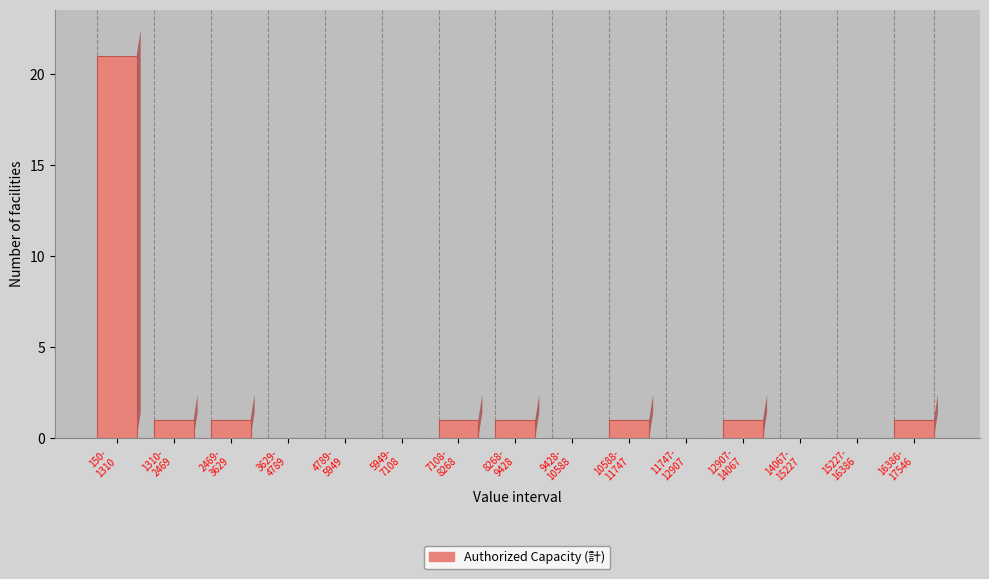

What is the maximum value shown in the chart?

21